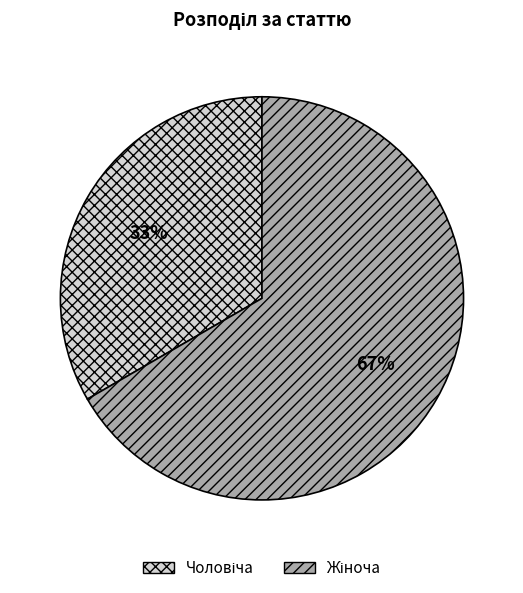

To the nearest percent, what is the average slice percentage?

50%